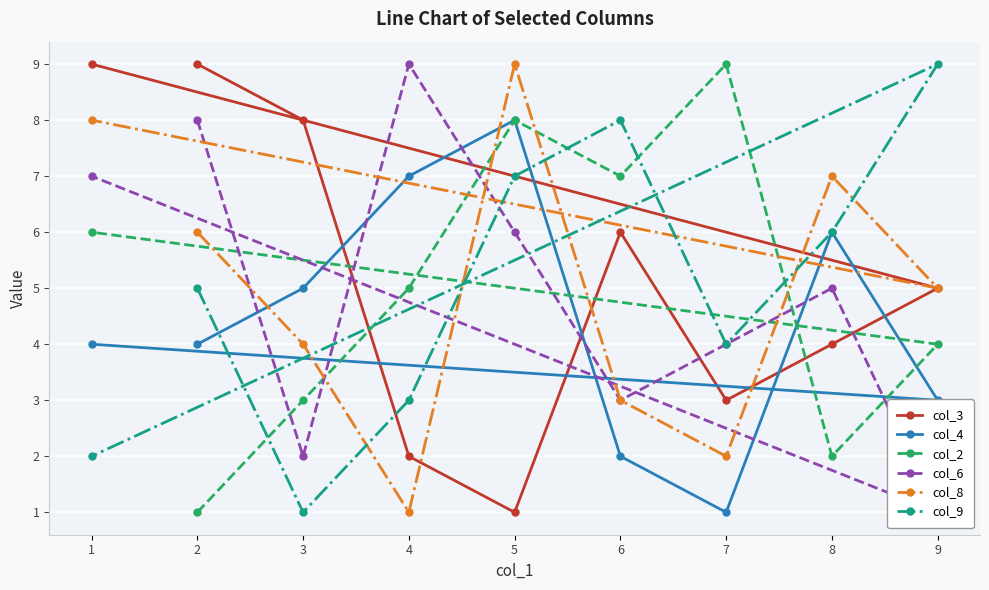

Rank the series at 2 from lowest to highest value.

col_2, col_4, col_9, col_8, col_6, col_3